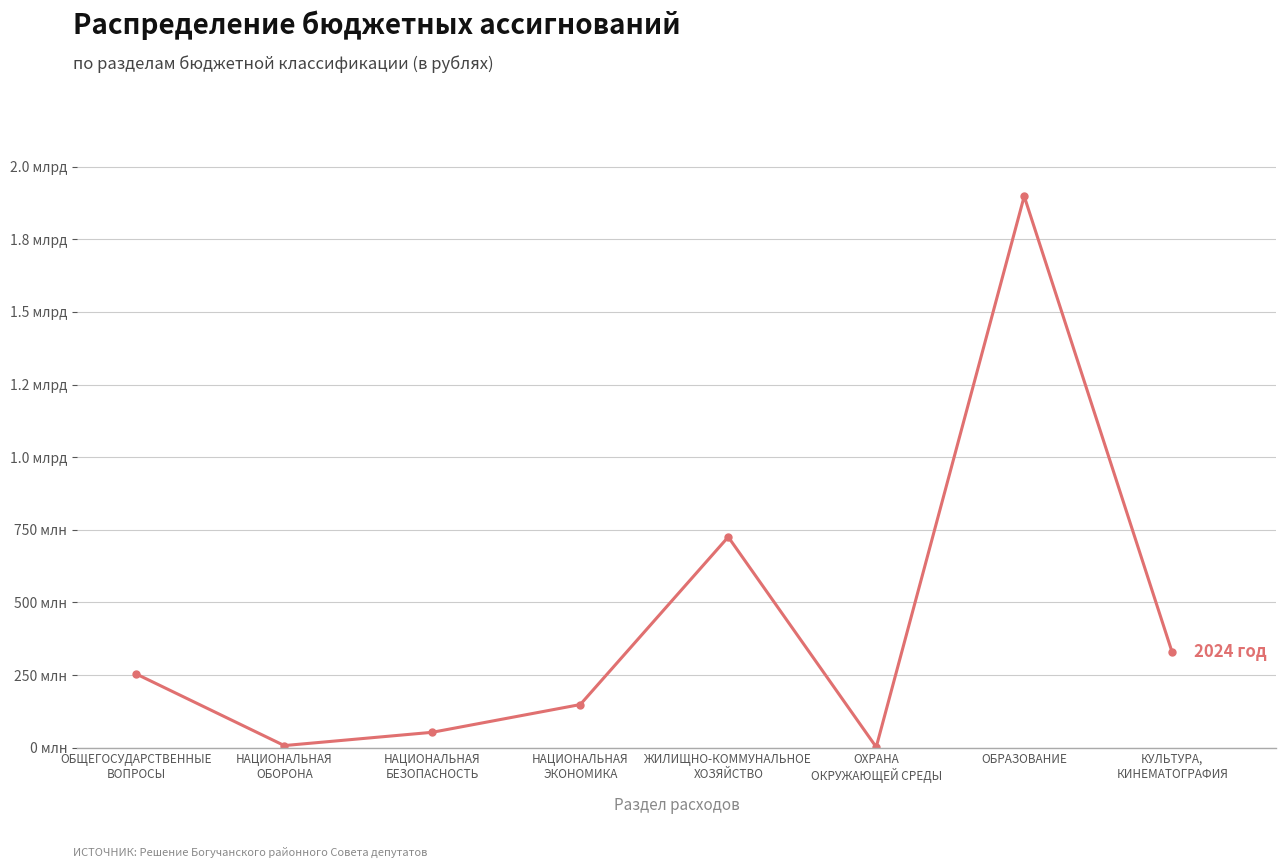

Is this an area chart (filled region under the line)?

No